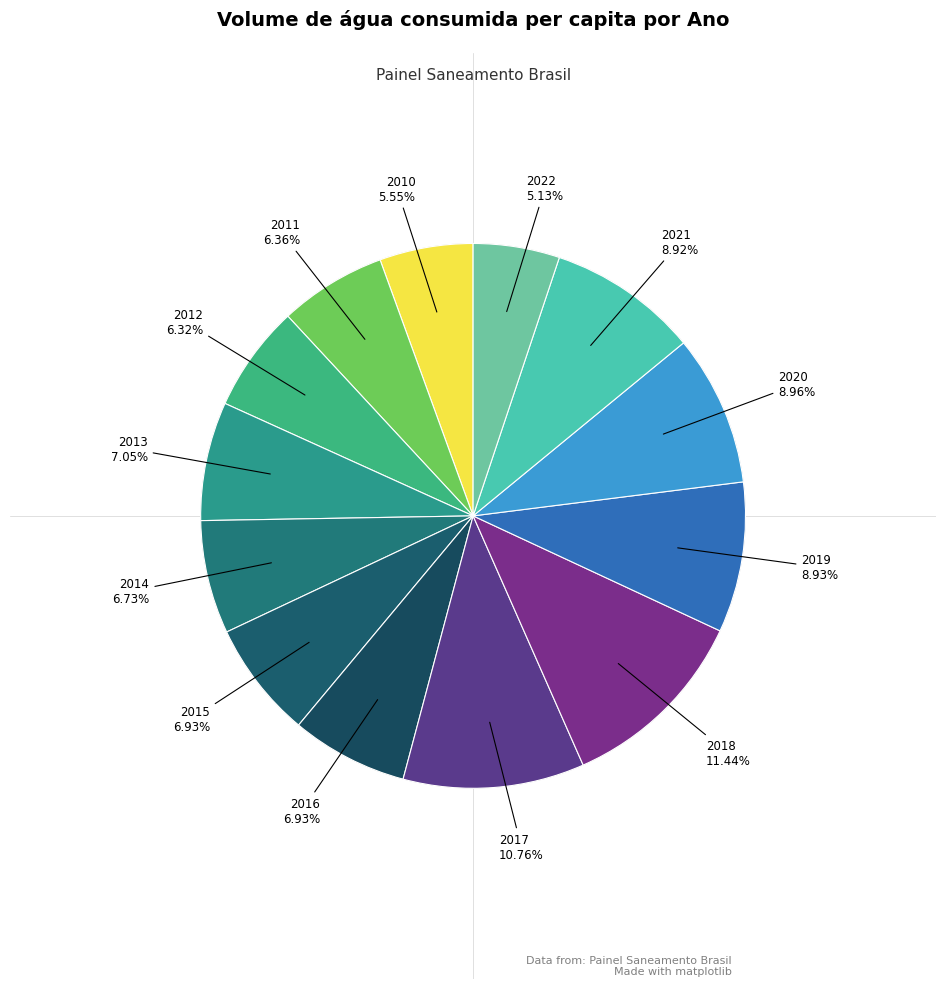

Does any single category account for the majority?

No